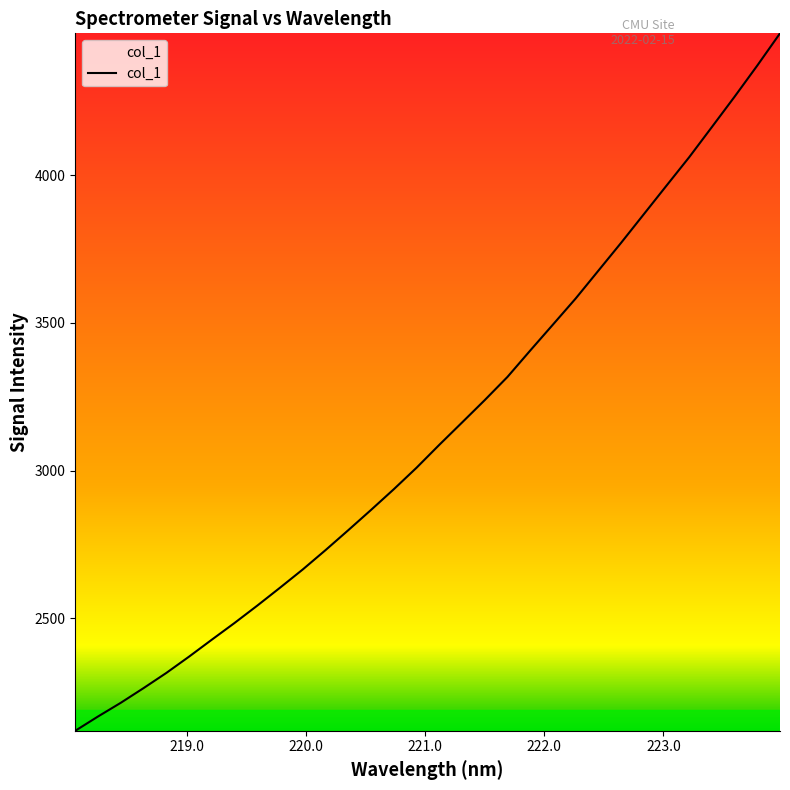

What is the greatest value displayed?

4479.6